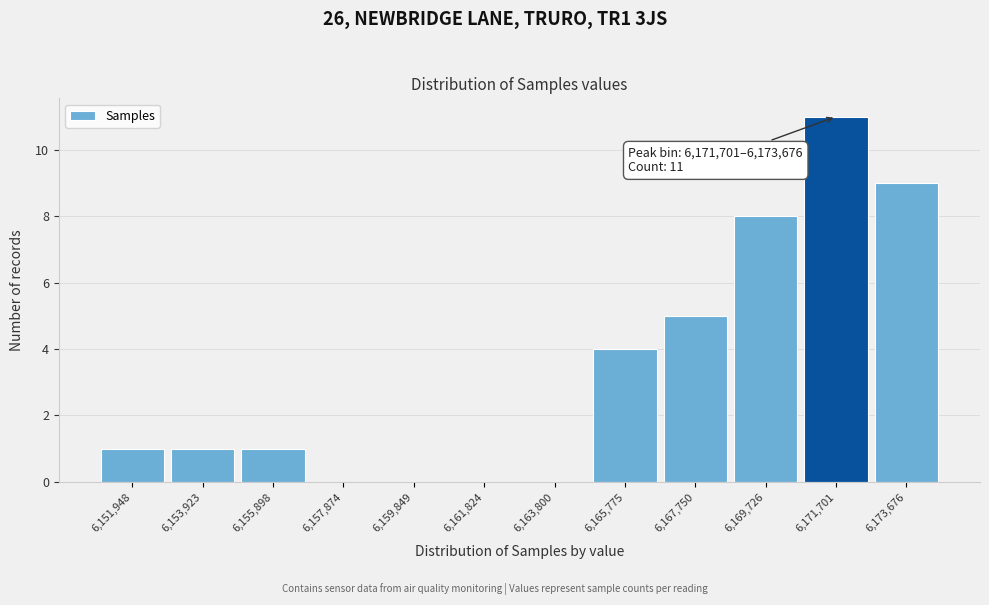

Reading left to right, transcribe all the data shown in this chart.

6,151,948=1	6,153,923=1	6,155,898=1	6,157,874=0	6,159,849=0	6,161,824=0	6,163,800=0	6,165,775=4	6,167,750=5	6,169,726=8	6,171,701=11	6,173,676=9